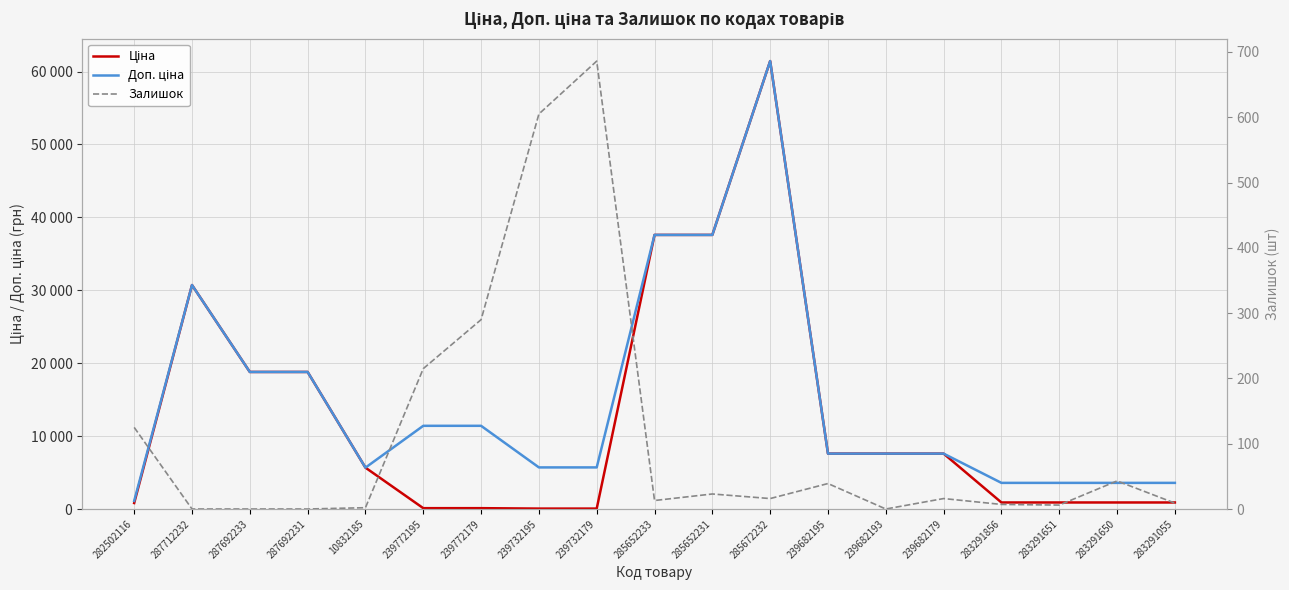

Where is Залишок nearest to the value 343?

239772179